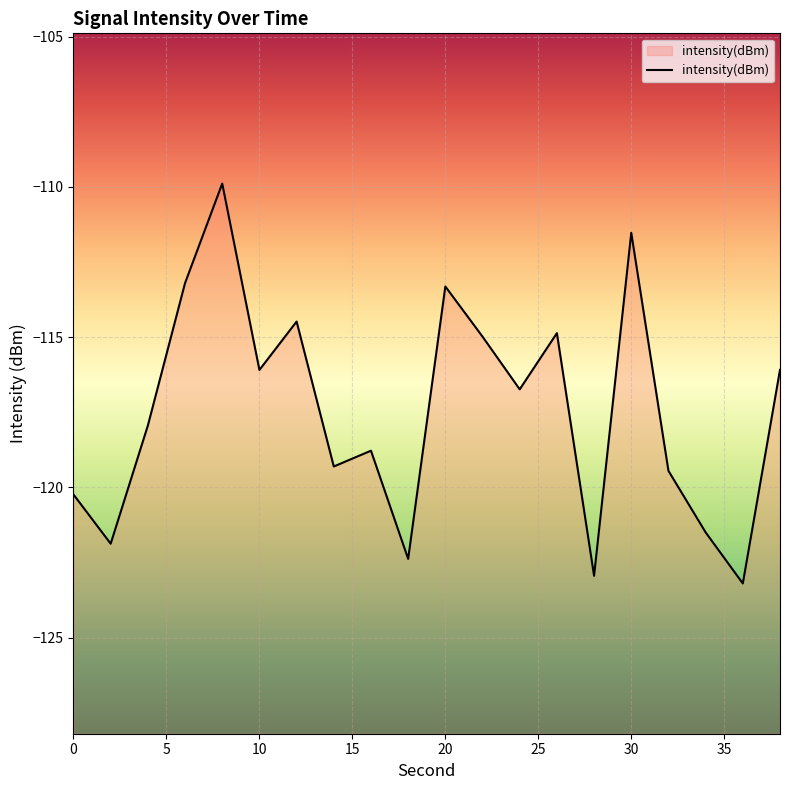

Which has a higher value, 0 or 32?

32